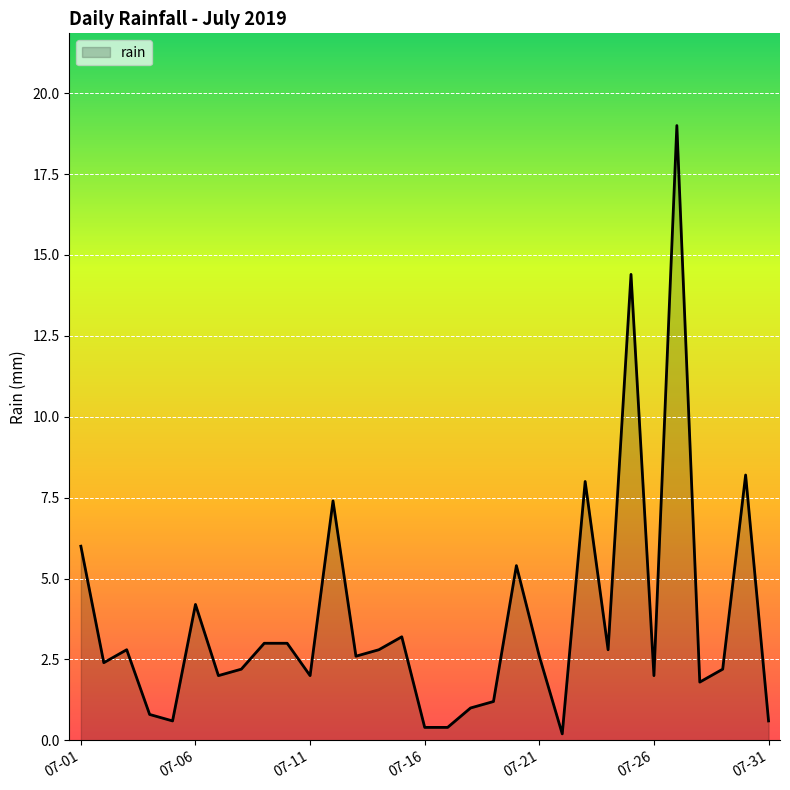

What is the greatest value displayed?

19.0